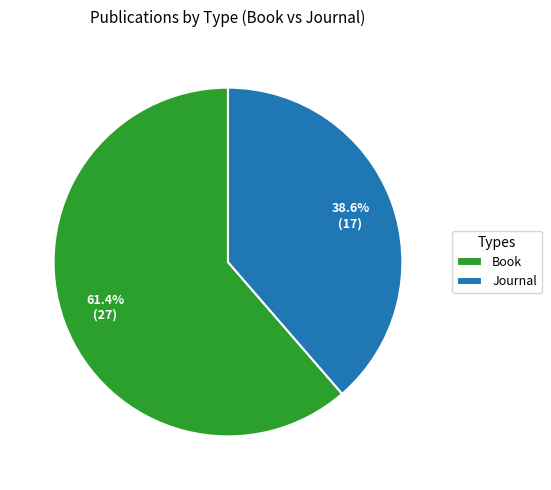

Rank the categories by value from lowest to highest.

Journal, Book